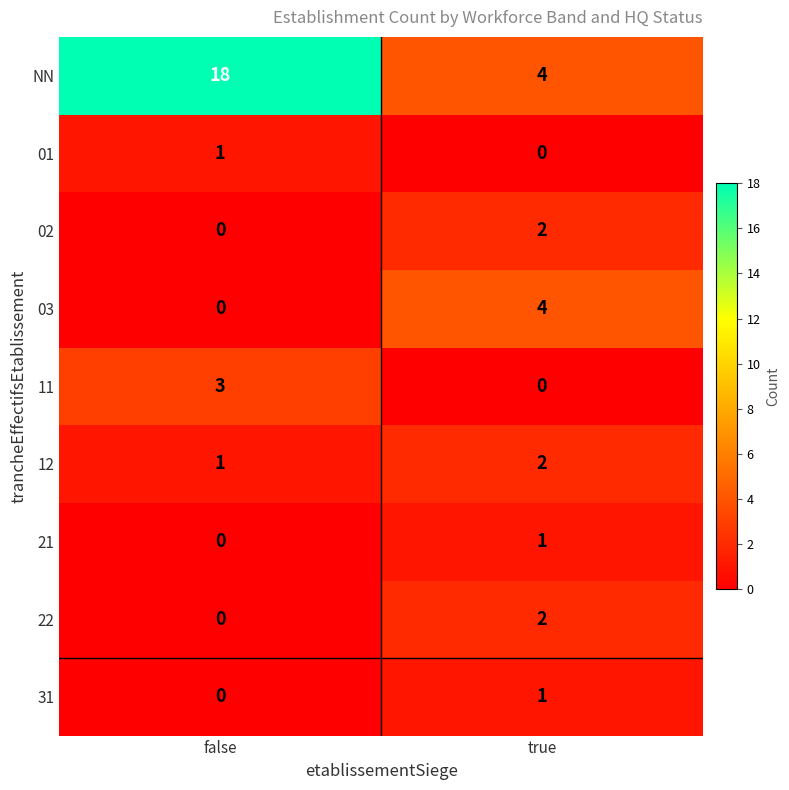

Which series changed the most between false and true?

NN